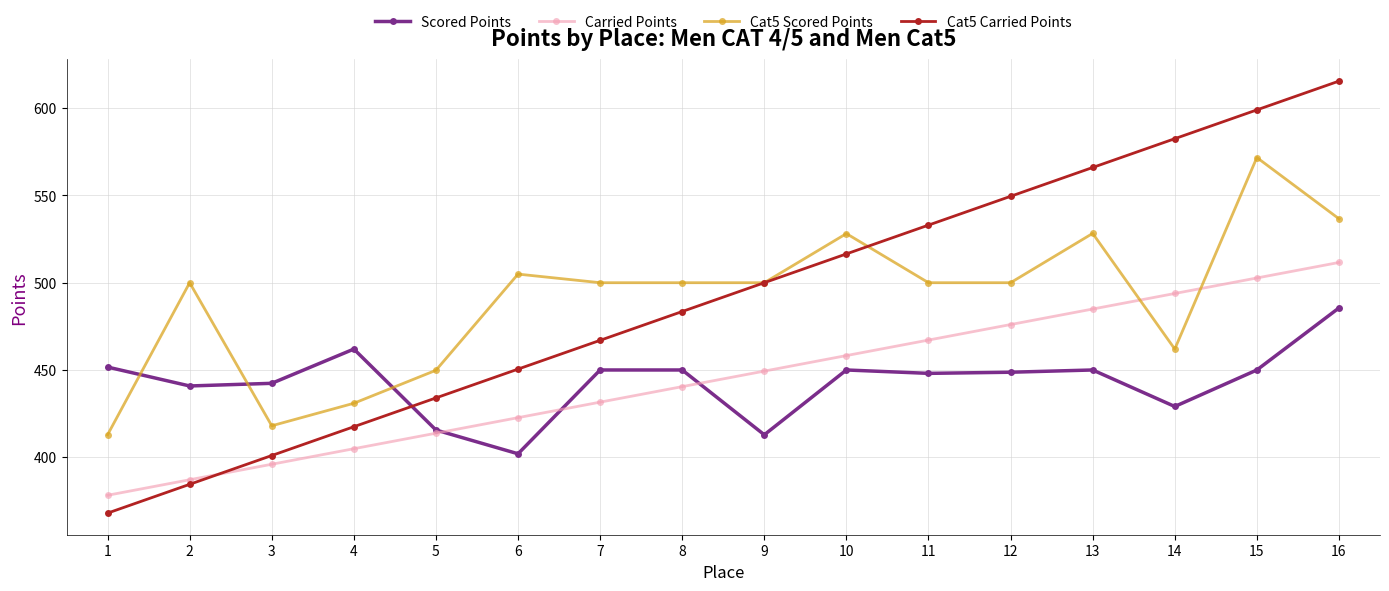

Read the Cat5 Carried Points value at 4.

417.5